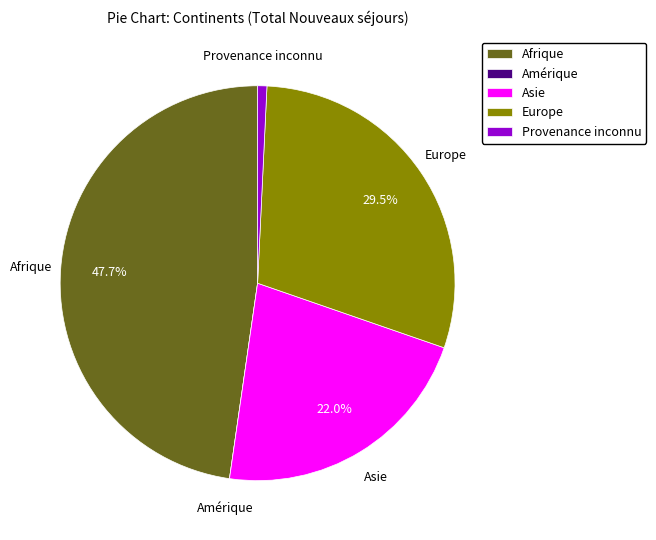

What is the largest slice in the pie chart?

Afrique